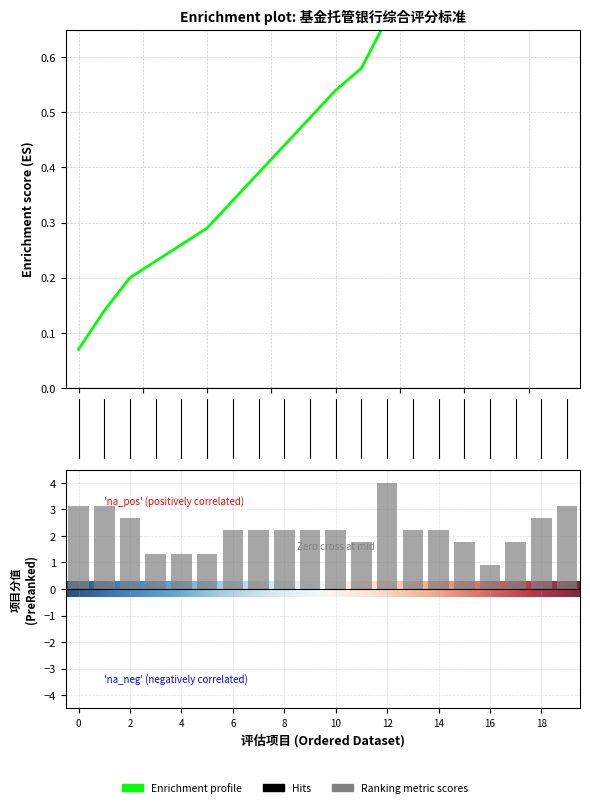

What is the maximum value shown in the chart?

4.0